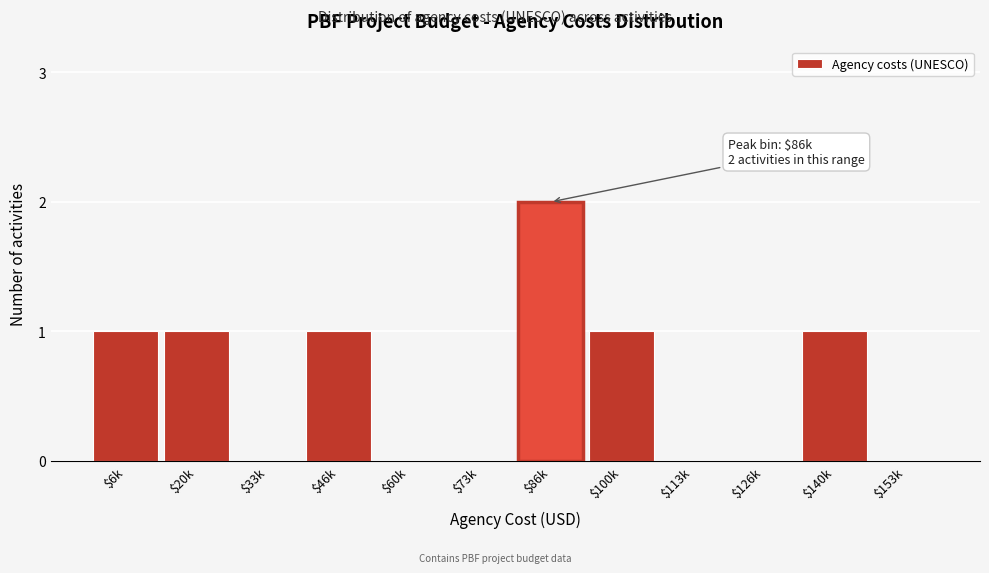

Which category has the highest value across all series?

$86k